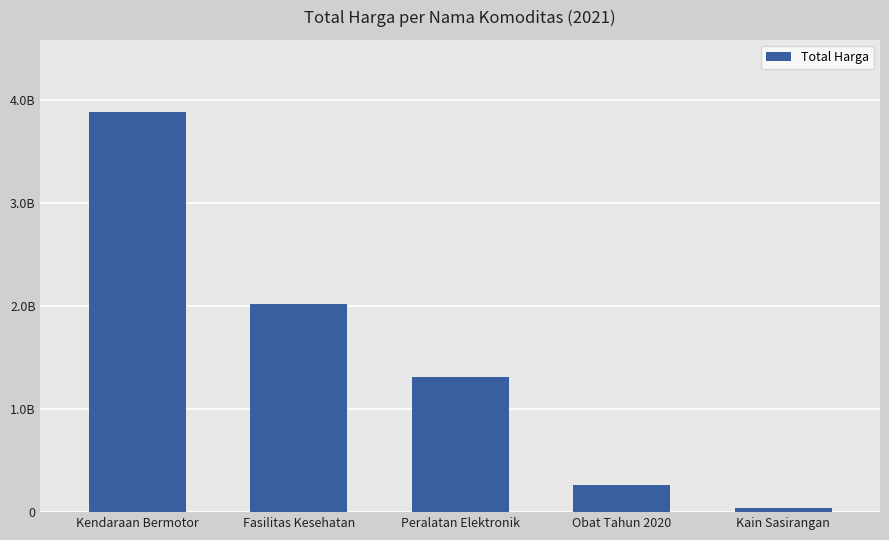

List the labels in order of value, largest first.

Kendaraan Bermotor, Fasilitas Kesehatan, Peralatan Elektronik, Obat Tahun 2020, Kain Sasirangan